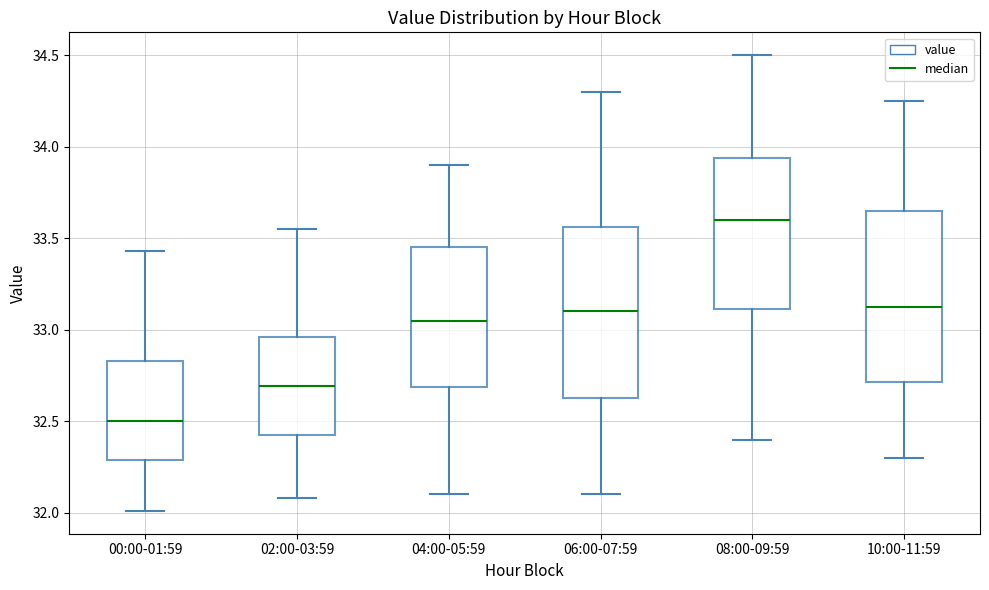

Which box's median line is the highest?

08:00-09:59